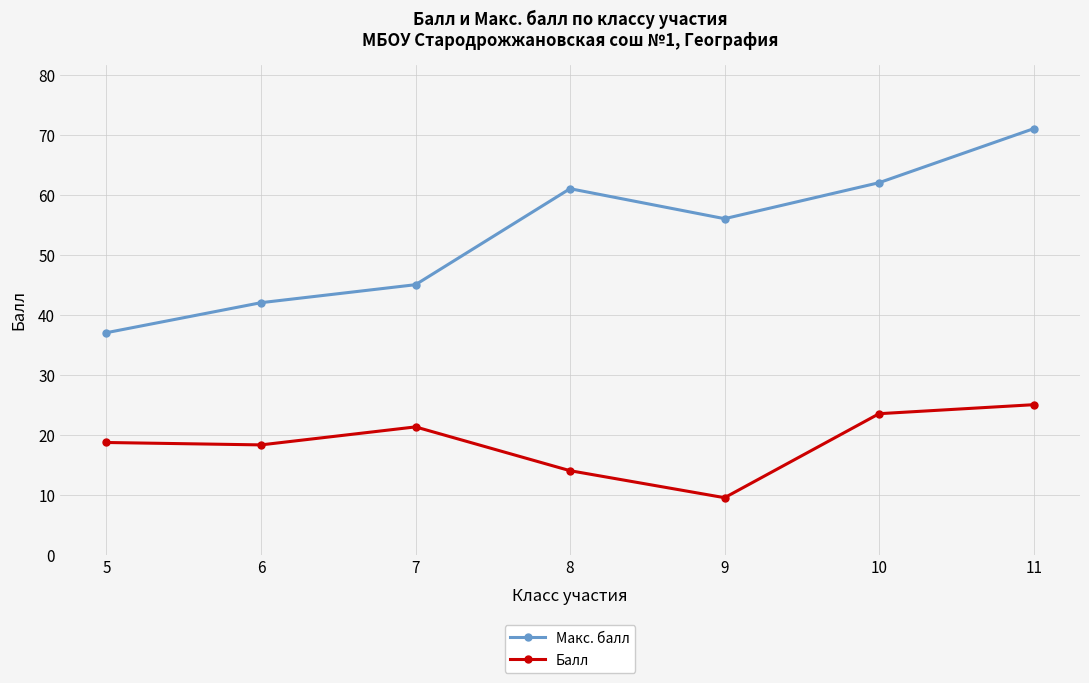

Rank the series by their average value, from highest to lowest.

Макс. балл, Балл